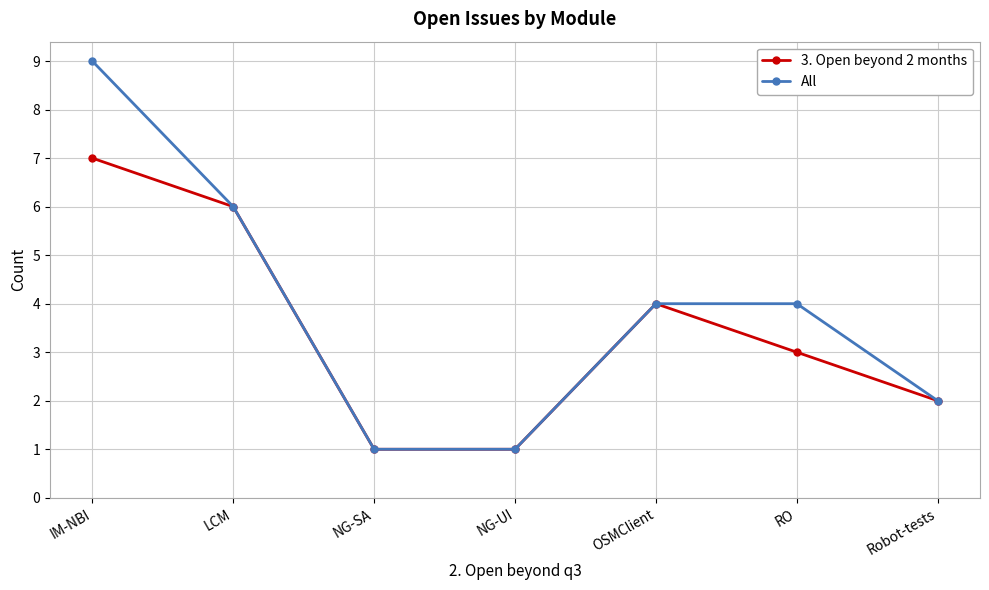

How many 3. Open beyond 2 months values are between 1 and 6?

6